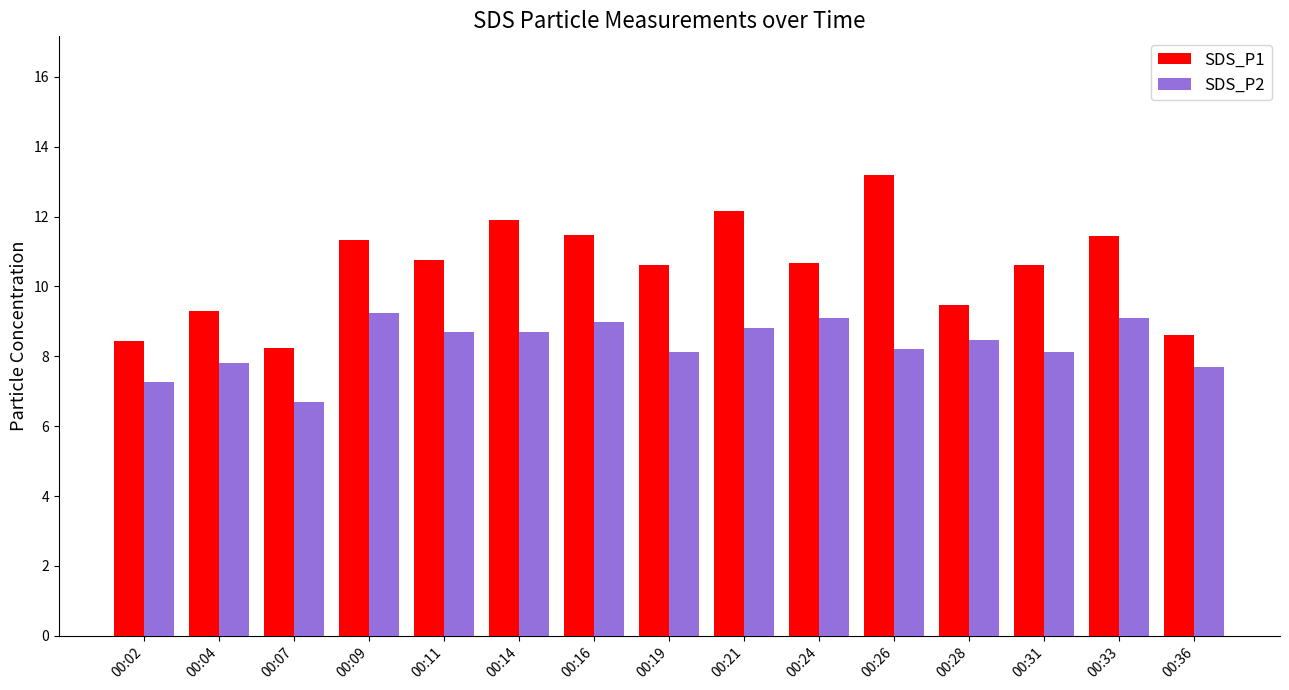

Rank the series by their maximum value, from highest to lowest.

SDS_P1, SDS_P2